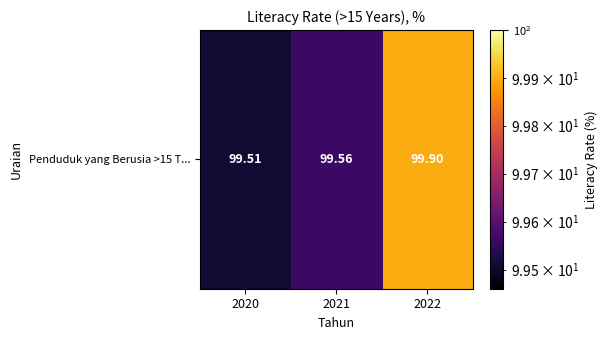

Which category has the lowest value across all series?

2020